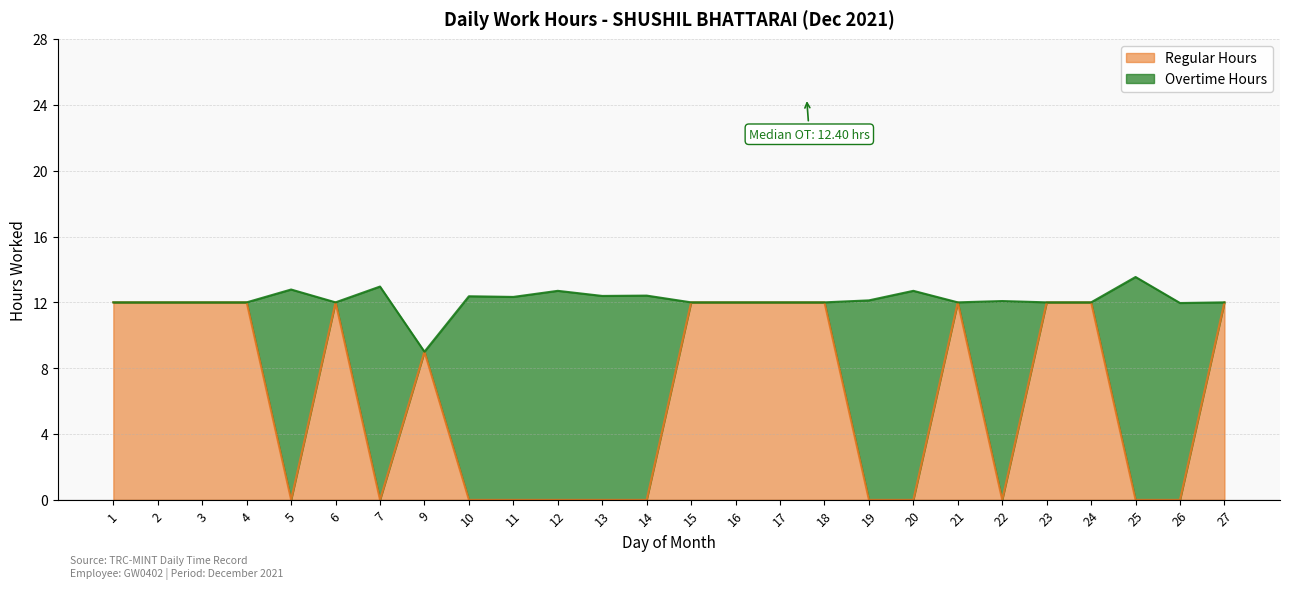

List the labels in order of value, largest first.

1, 2, 3, 4, 6, 15, 16, 17, 18, 21, 23, 24, 27, 9, 5, 7, 10, 11, 12, 13, 14, 19, 20, 22, 25, 26